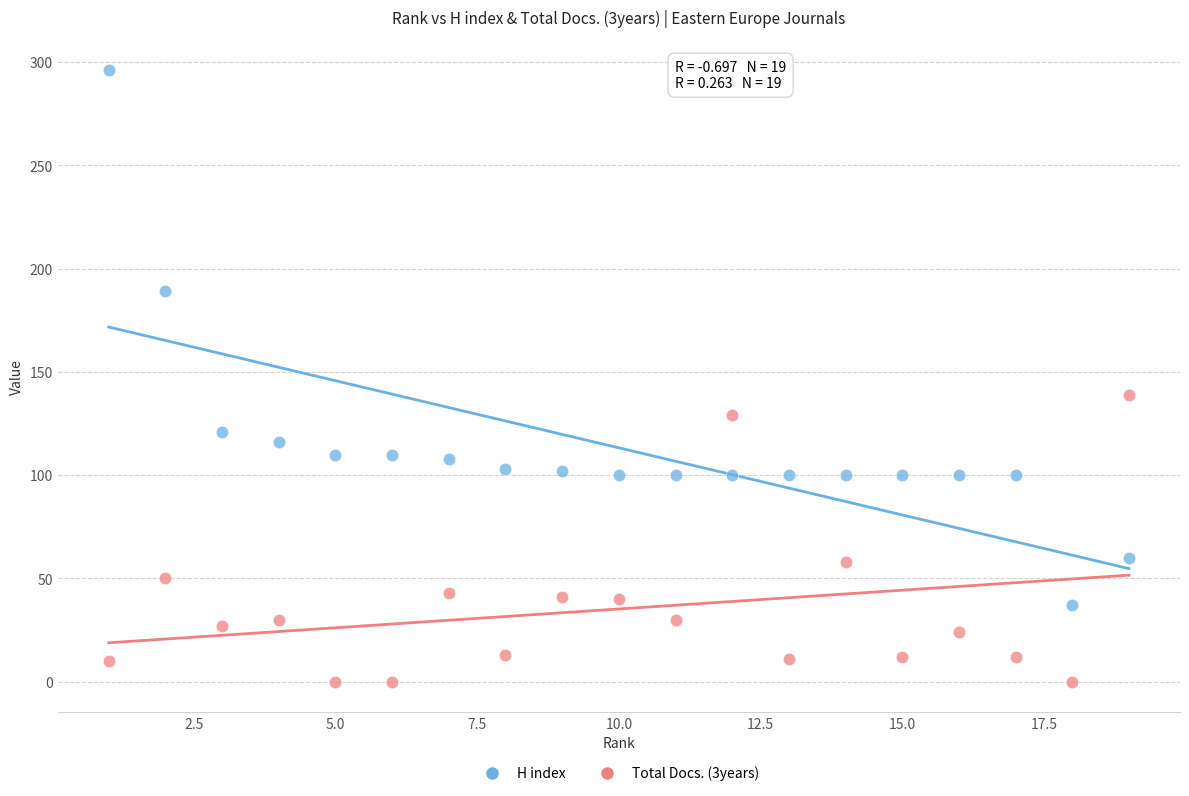

What is the X range (max minus min) for the scatter plot?

18